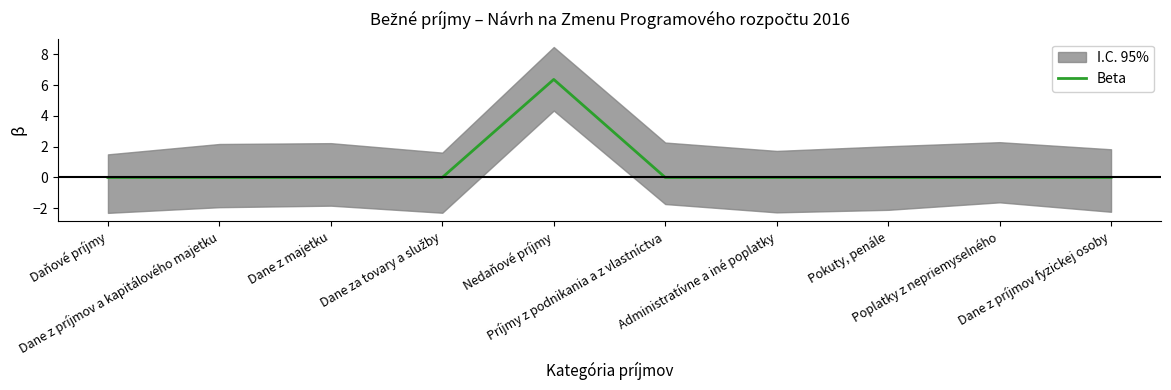

List the labels in order of value, smallest first.

Daňové príjmy, Dane z príjmov a kapitálového majetku, Dane z majetku, Dane za tovary a služby, Príjmy z podnikania a z vlastníctva, Administratívne a iné poplatky, Pokuty, penále, Poplatky z nepriemyselného, Dane z príjmov fyzickej osoby, Nedaňové príjmy